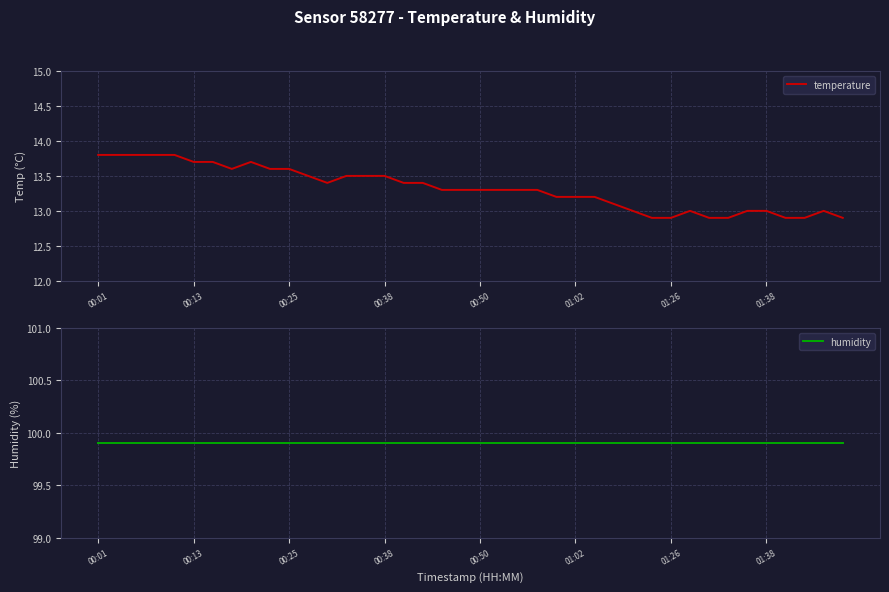

True or false: humidity and temperature intersect in this chart.

False